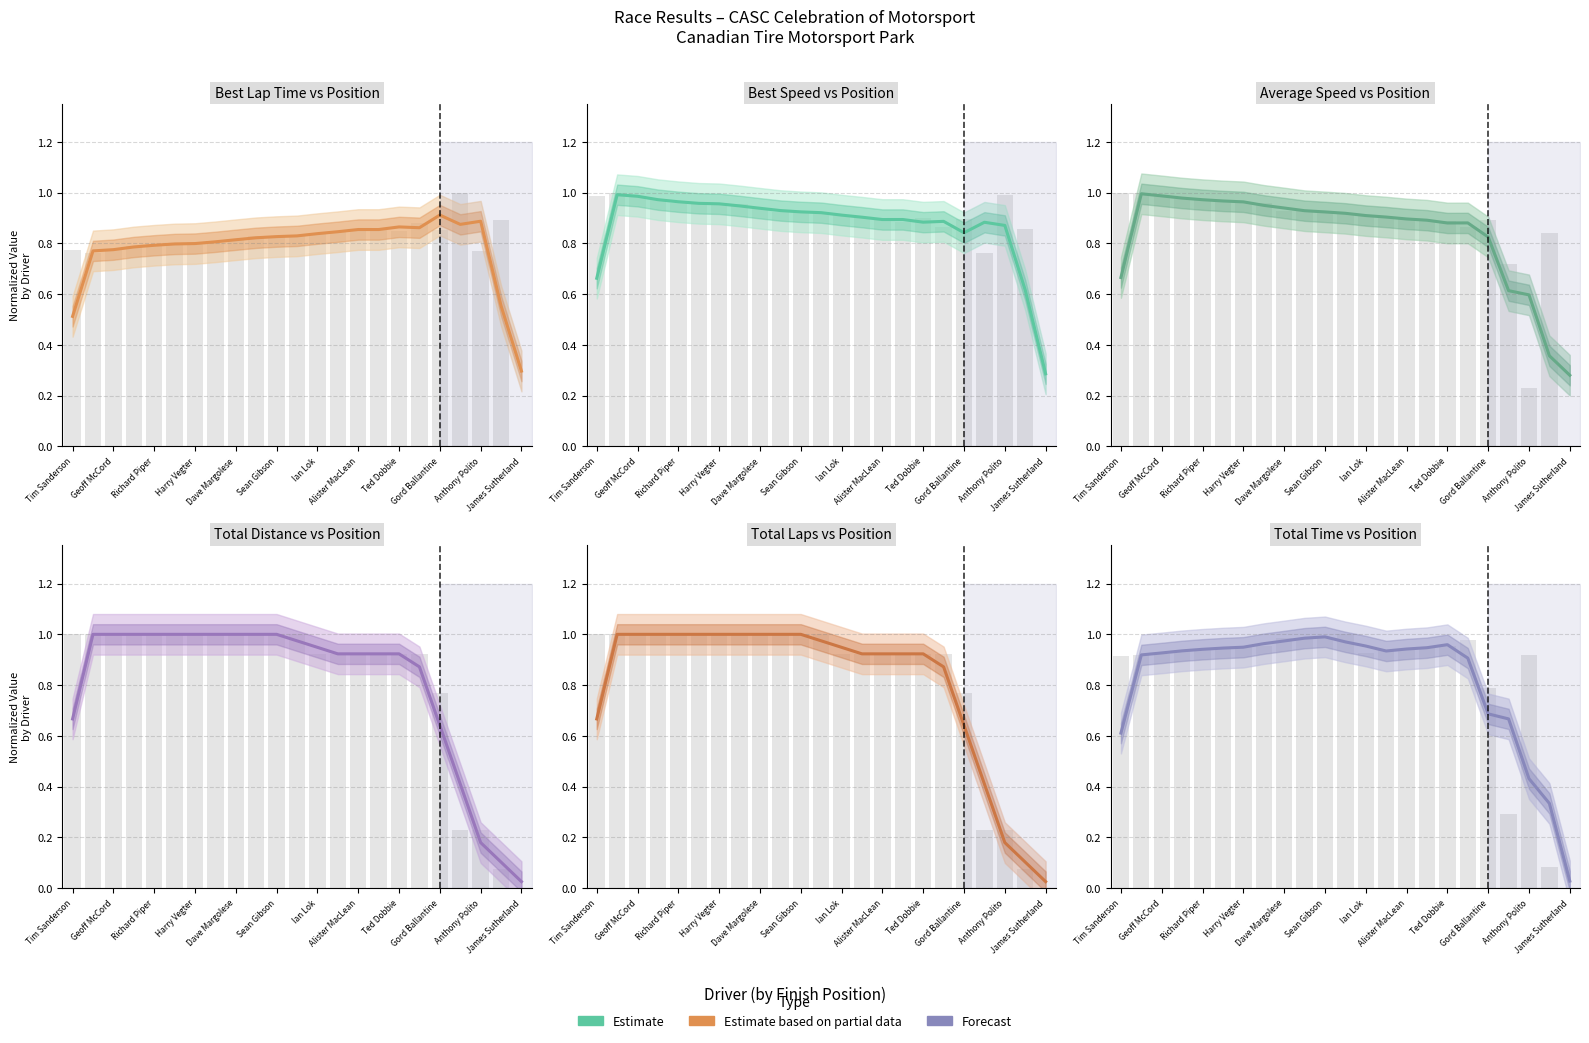

Between 12 and Harry Vegter, which is larger?

12